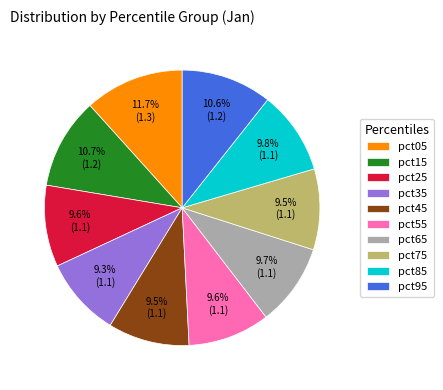

What percentage is the pct15 slice, to the nearest percent?

11%